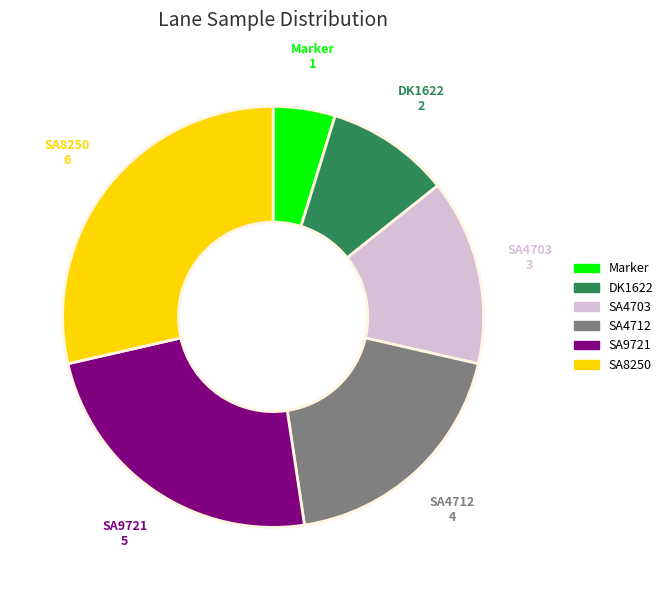

What is the largest slice in the pie chart?

SA8250